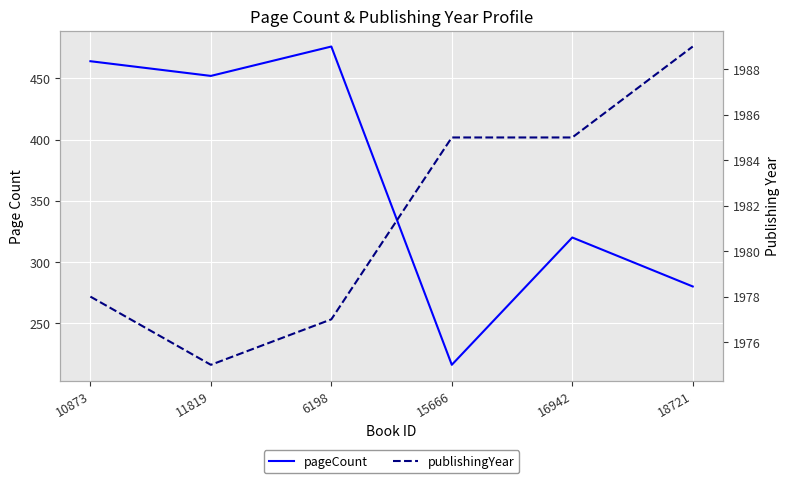

Is it true that publishingYear equals 3479 at 11819?

False